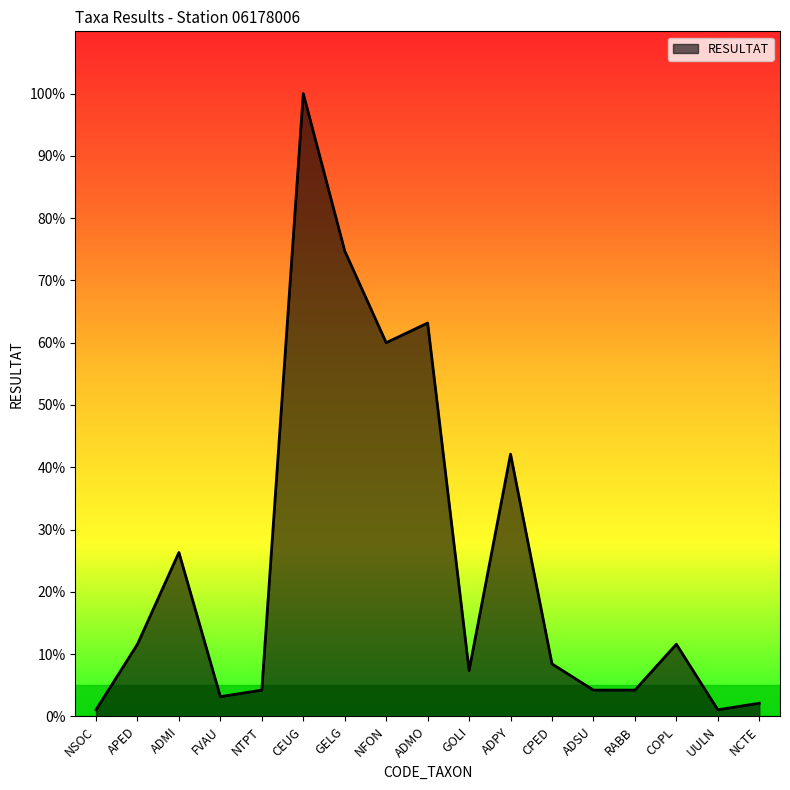

What is the label of the 4th point from the right?

RABB